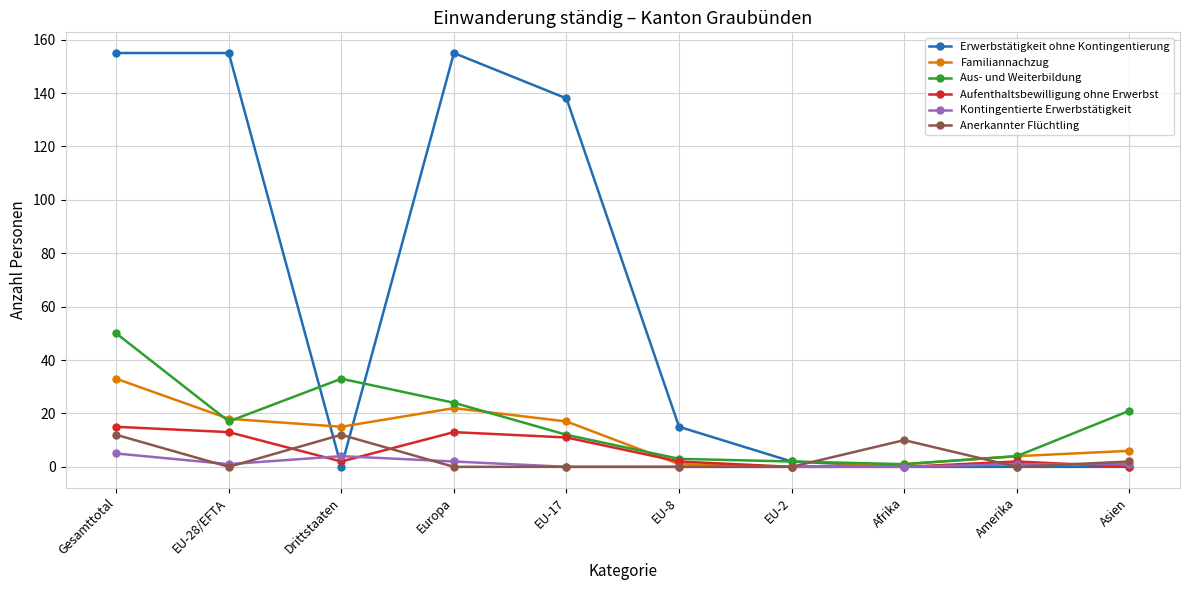

What is the label of the 10th point from the left?

Asien